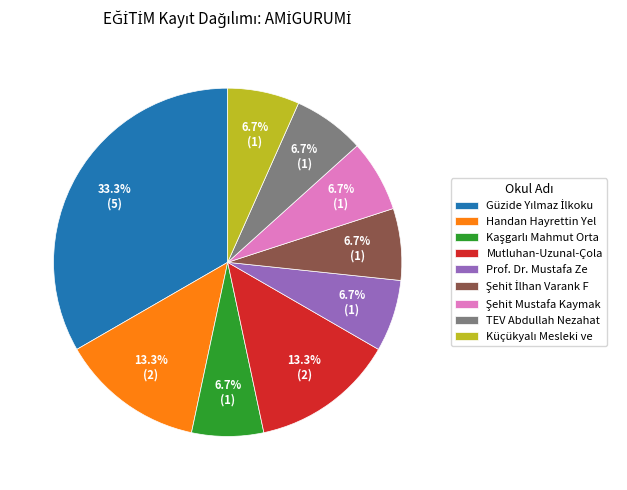

What percentage is NOT represented by Prof. Dr. Mustafa Ze?

93.3%